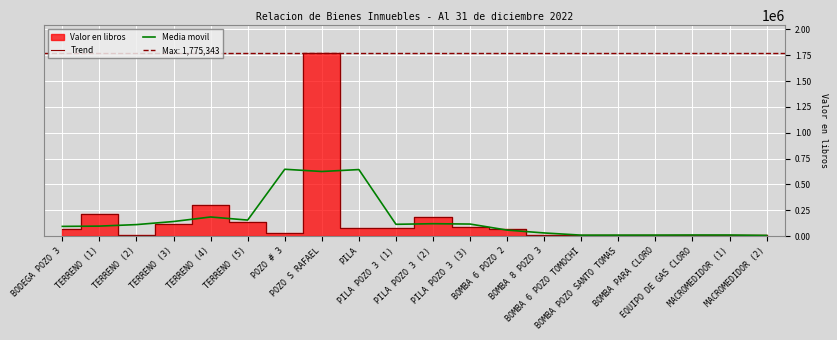

Reading left to right, what are all the values shown in this chart?

Trend: 72293.8	210496.0	8279.1	116000.0	300000.0	140000.0	25941.3	1775343.3	75494.3	81747.7	186169.2	92864.8	71709.8	10353.7	10137.7	8412.7	11252.0	10831.0	11027.3	11027.3
Media movil: 94263.3	97023.0	111591.7	141426.4	185333.3	155313.8	647094.9	625592.9	644195.1	114470.4	120260.6	116914.6	58309.4	30733.7	9634.7	9934.1	10165.2	11036.8	10961.9	7351.6